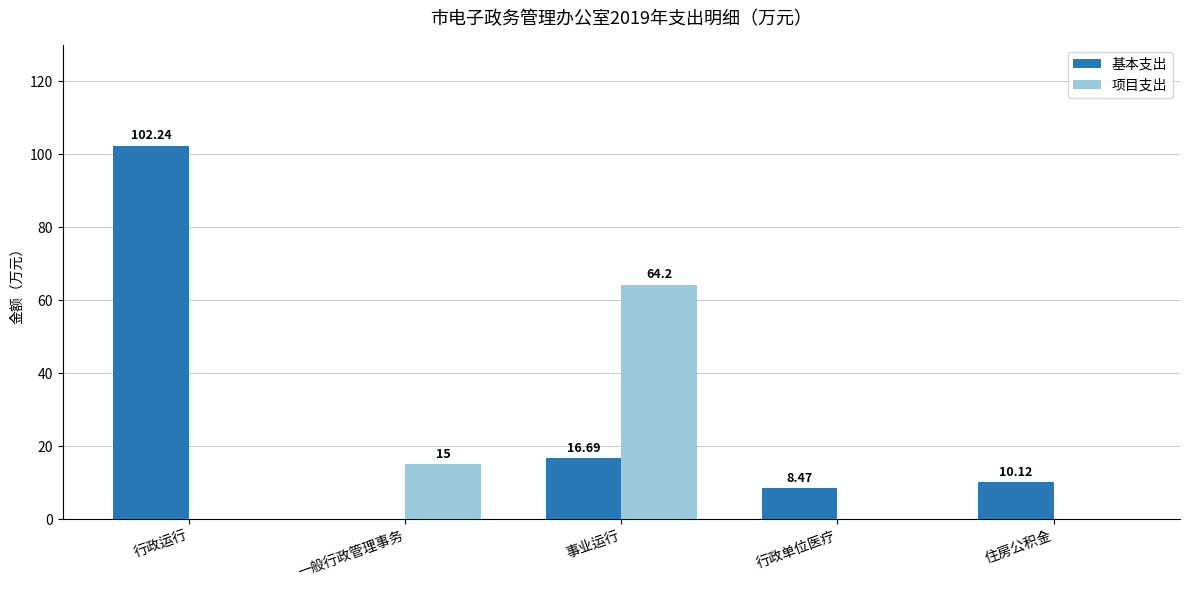

Between 行政运行 and 住房公积金, which series saw the biggest shift?

基本支出